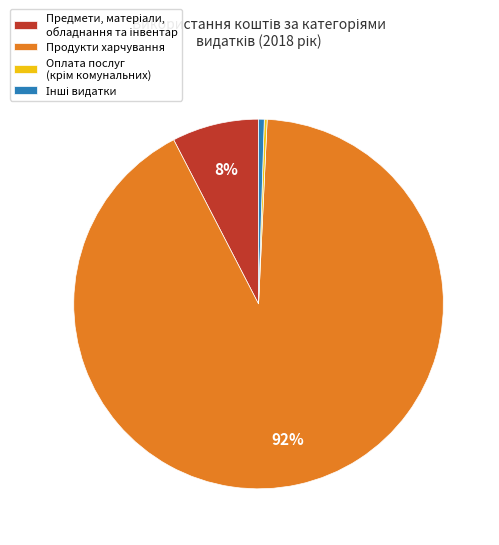

Which category has the biggest portion of the pie?

Продукти харчування